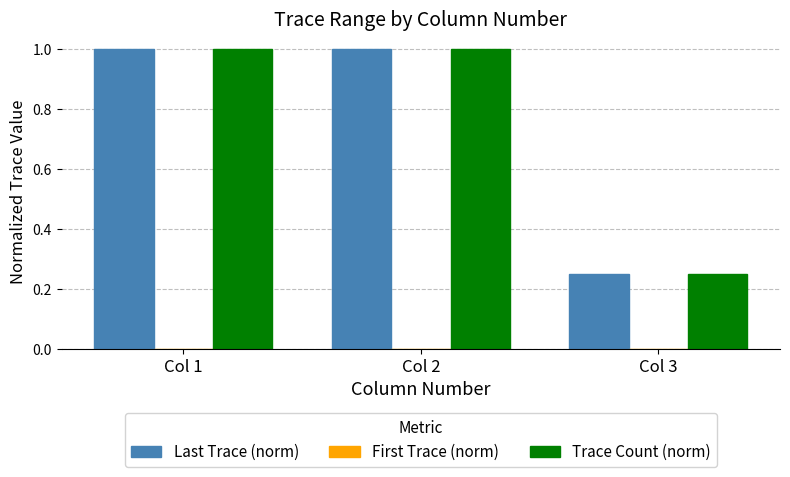

The Trace Count (norm) series shows 1.0 at Col 2. True or false?

True